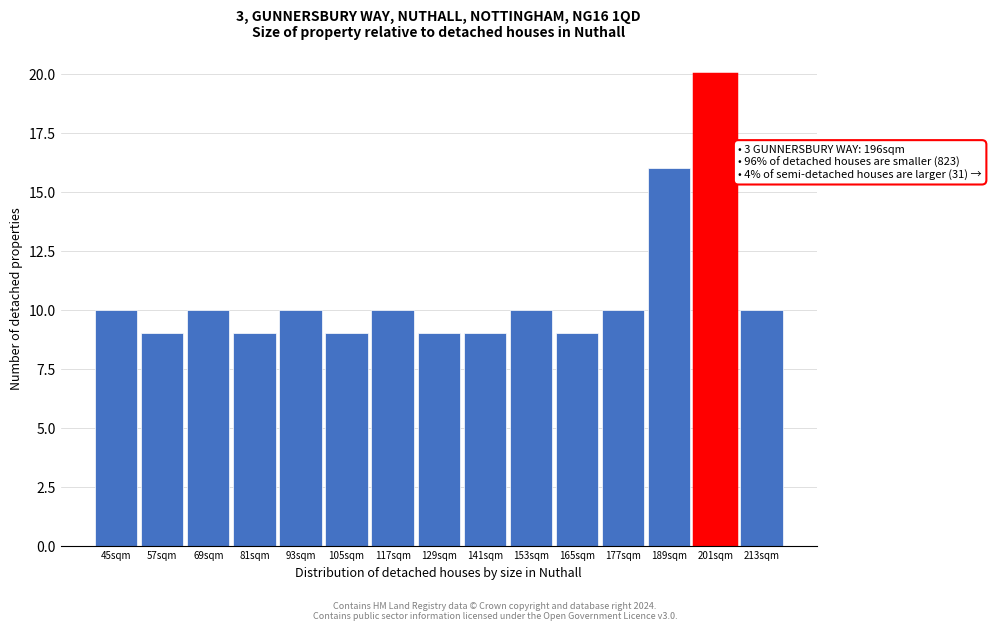

Reading left to right, extract all data points from this chart.

45sqm=10	57sqm=9	69sqm=10	81sqm=9	93sqm=10	105sqm=9	117sqm=10	129sqm=9	141sqm=9	153sqm=10	165sqm=9	177sqm=10	189sqm=16	201sqm=20	213sqm=10